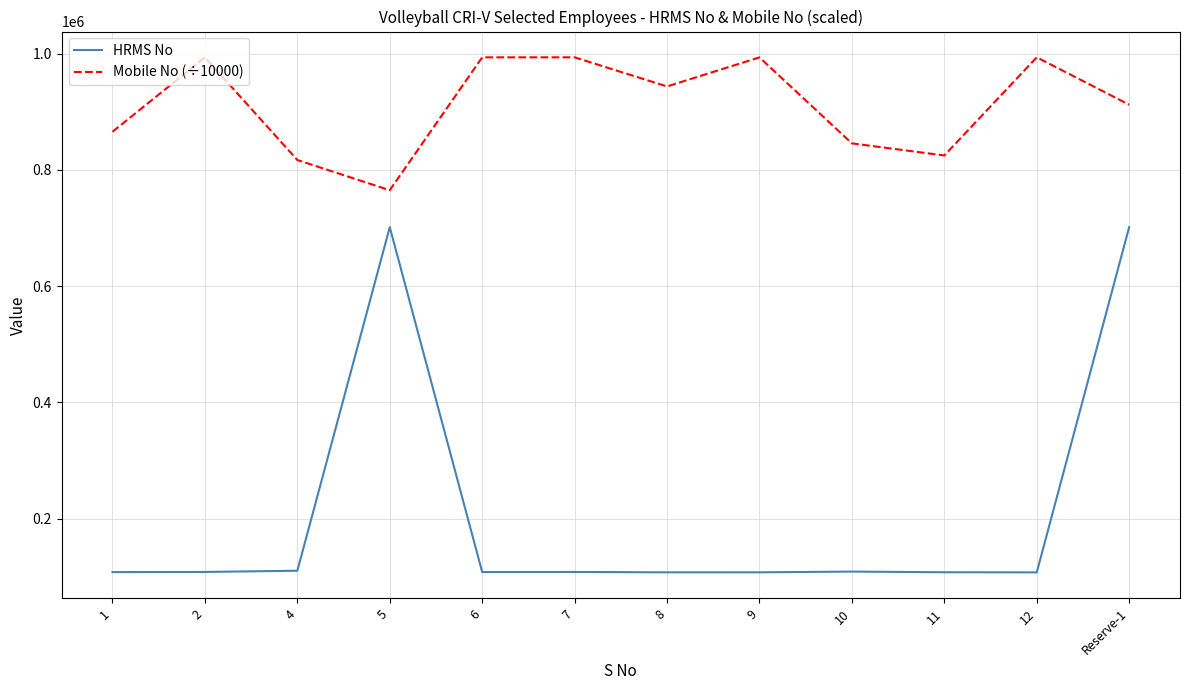

The value of HRMS No at 8 is 107709.0. True or false?

True